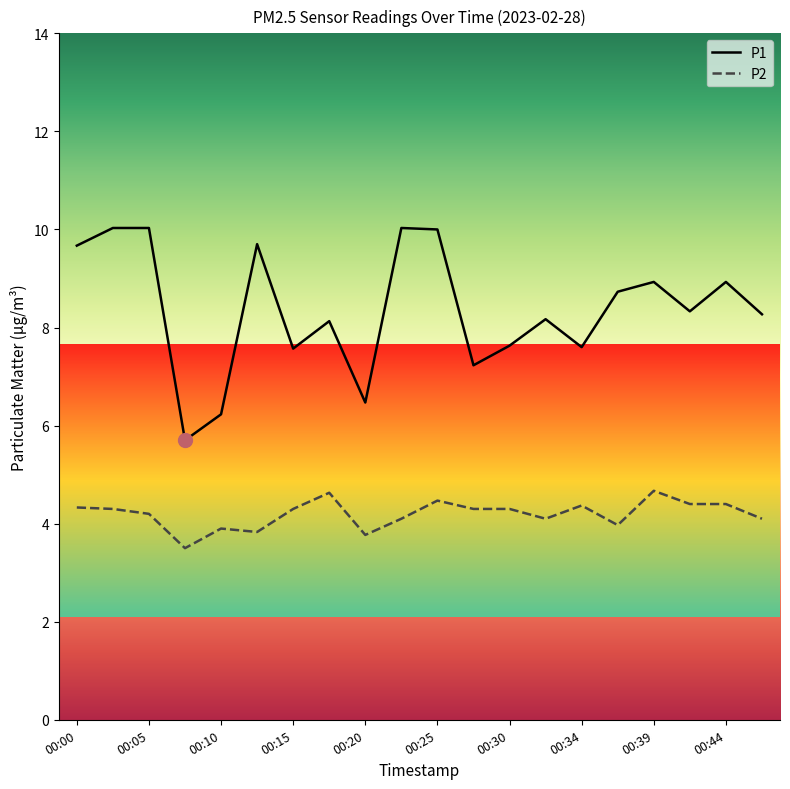

What is the difference between the maximum and minimum values in the P1 series?

4.3